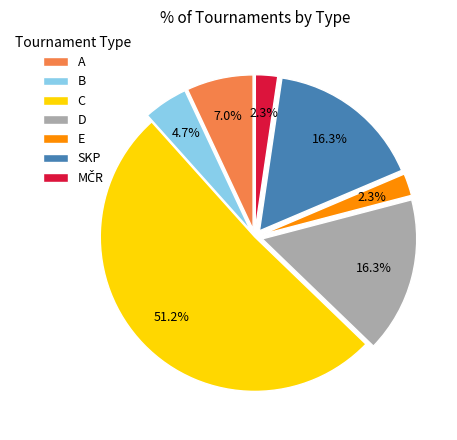

Count the number of slices in the pie.

7